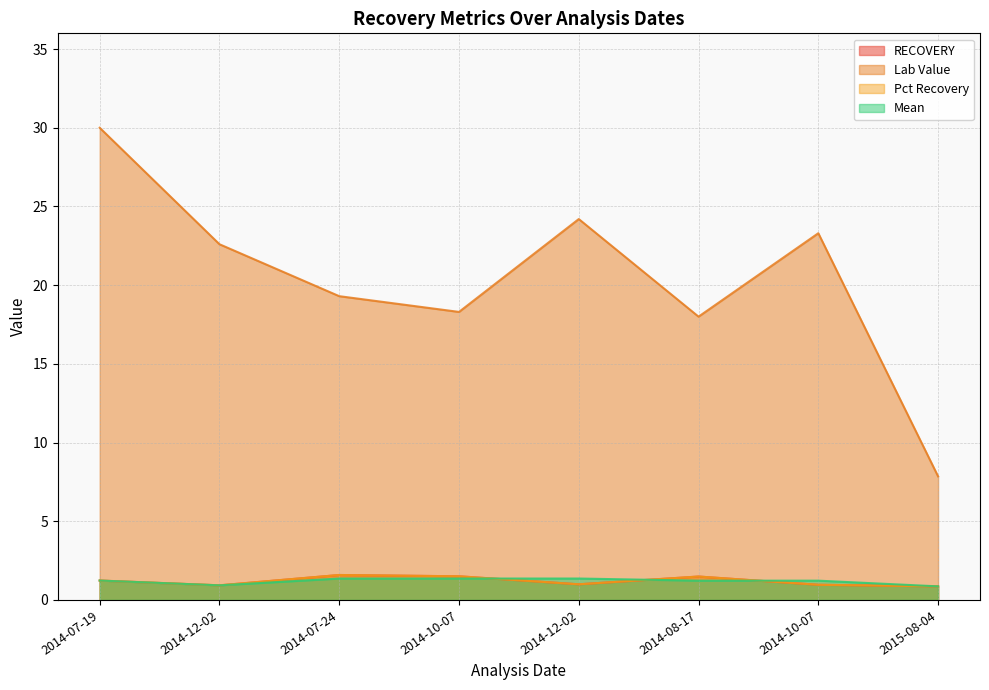

What is the difference between the maximum and minimum values in the Lab Value series?

22.1